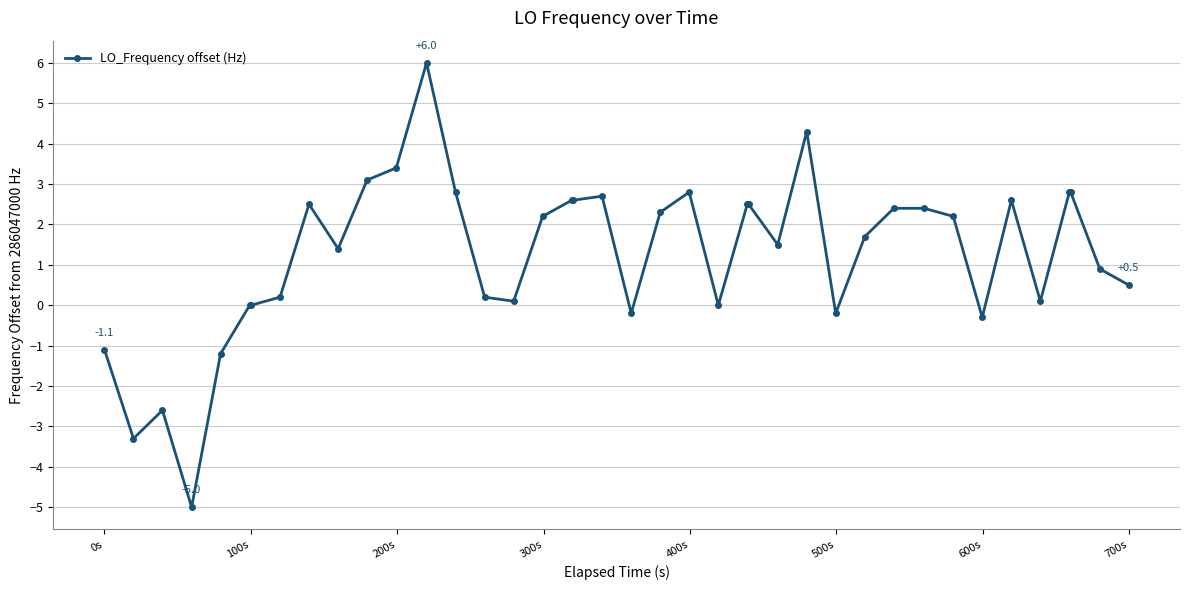

How many data points does each series have?

40